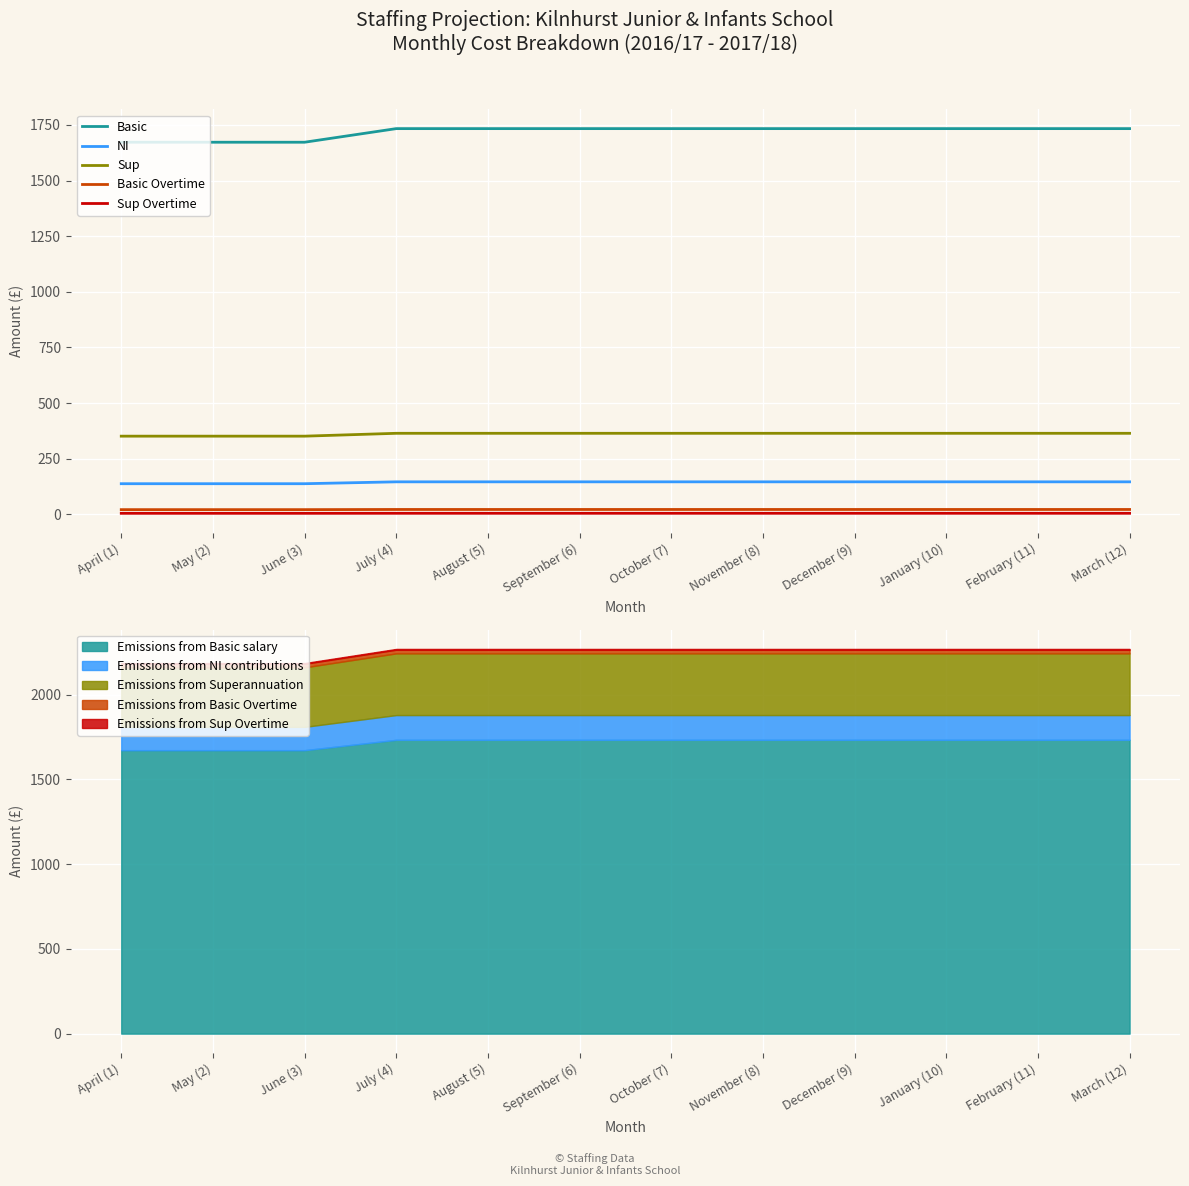

Is the value of NI at June (3) greater than the value of Sup at May (2)?

No